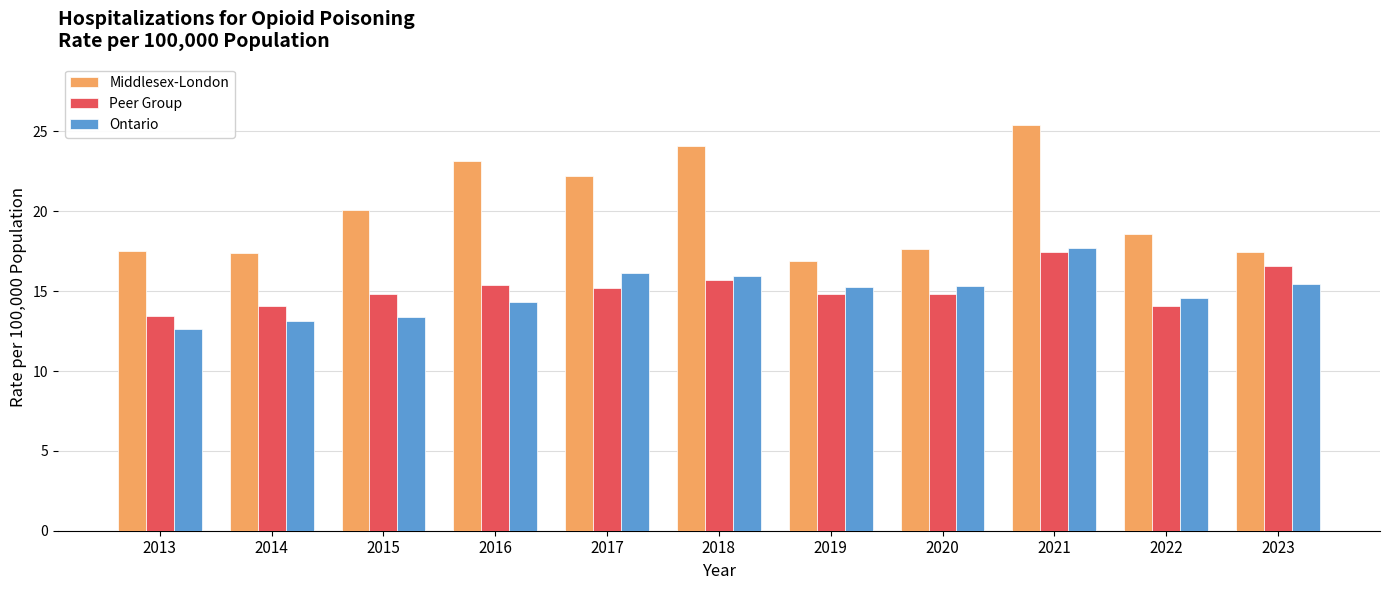

What is the value of the Ontario bar at the 8th from the left?

15.3